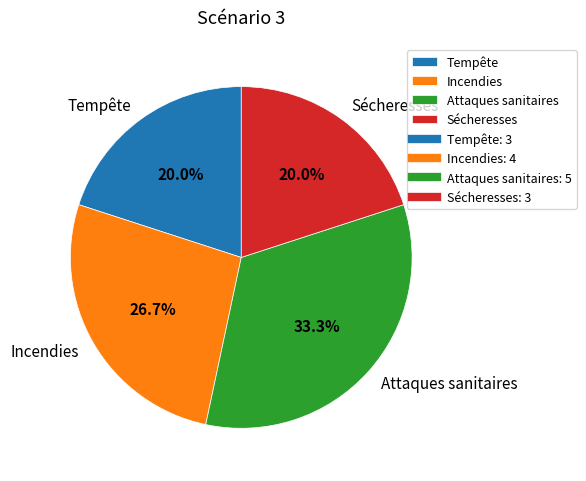

Is the sum of Attaques sanitaires and Incendies greater than half?

Yes